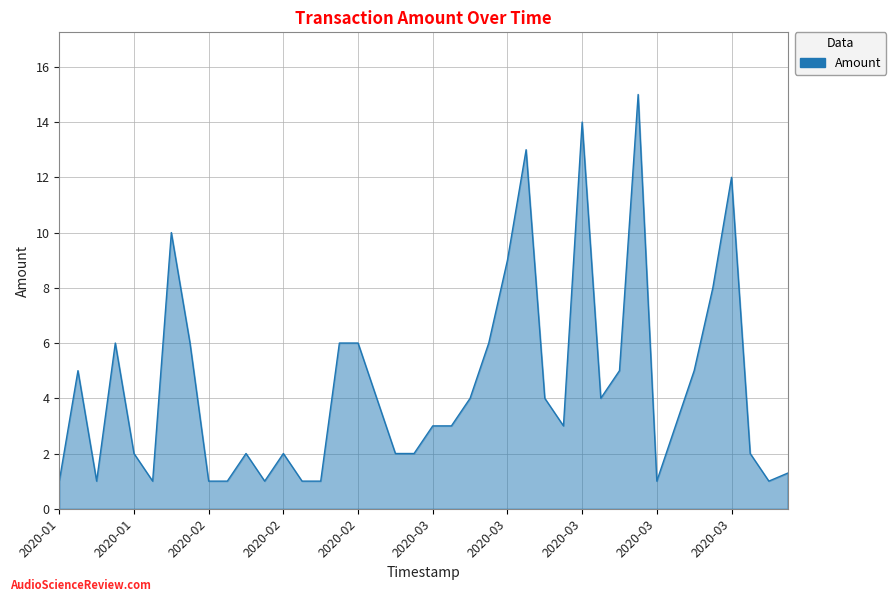

What is the smallest value displayed?

1.0